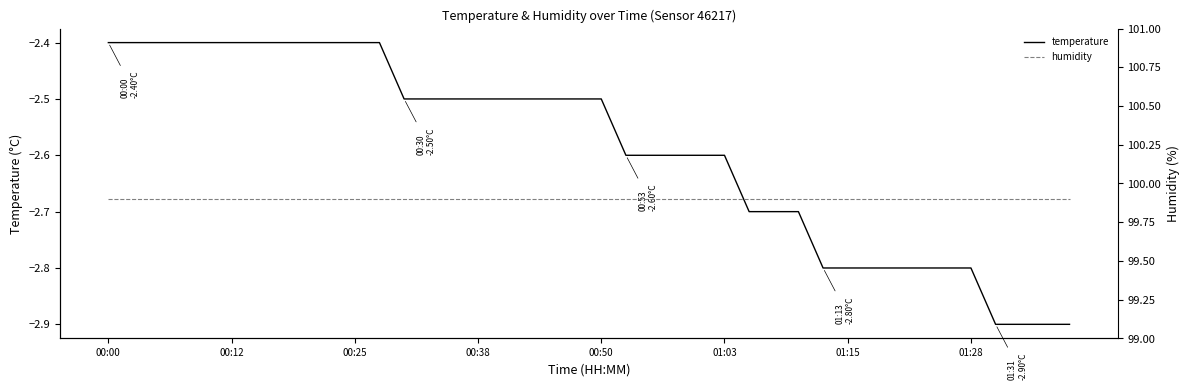

True or false: temperature and humidity cross at least once.

False